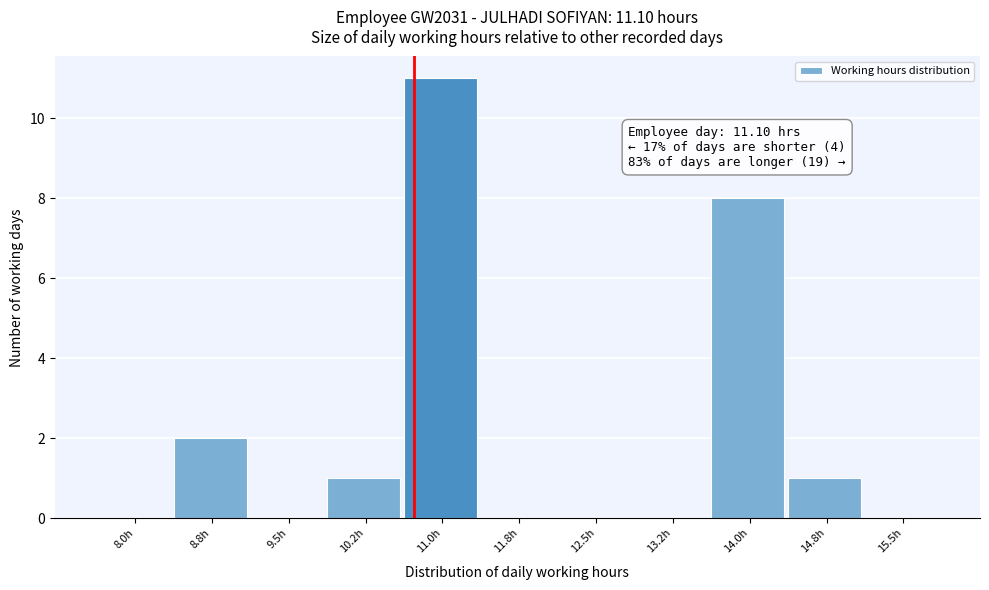

Reading left to right, extract all data points from this chart.

8.0h=0	8.8h=2	9.5h=0	10.2h=1	11.0h=11	11.8h=0	12.5h=0	13.2h=0	14.0h=8	14.8h=1	15.5h=0